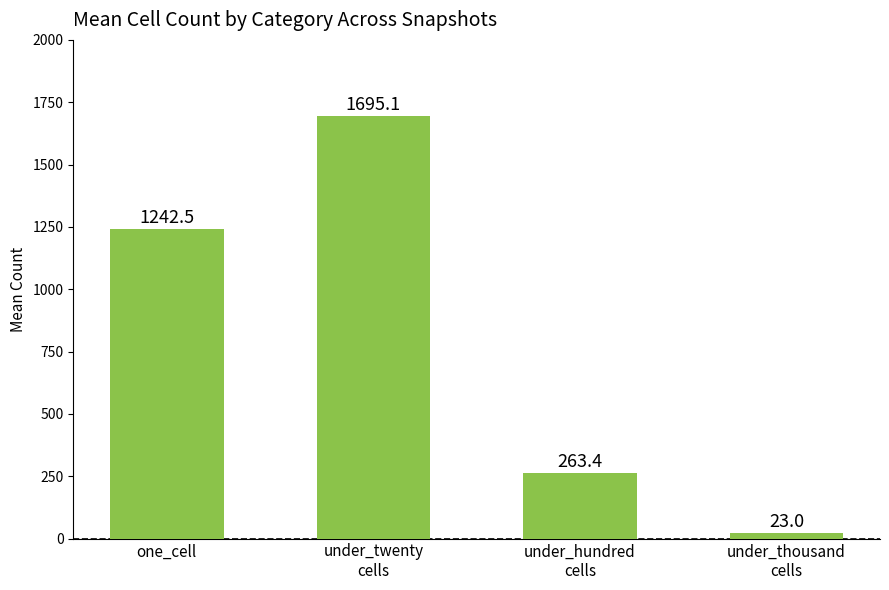

Which label corresponds to the smallest value in the chart?

under_thousand
cells